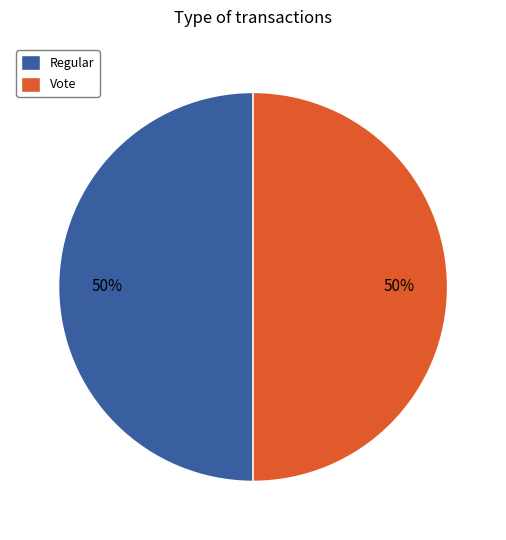

Approximately how many times larger is the value at Regular compared to Vote?

1.0